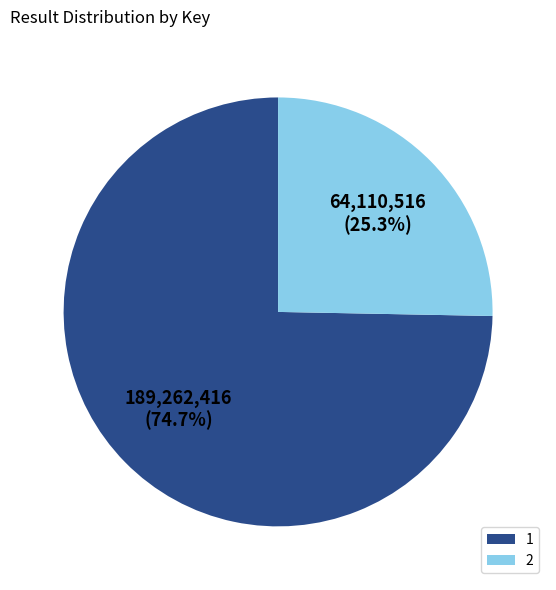

Approximately how many times larger is the value at 1 compared to 2?

3.0